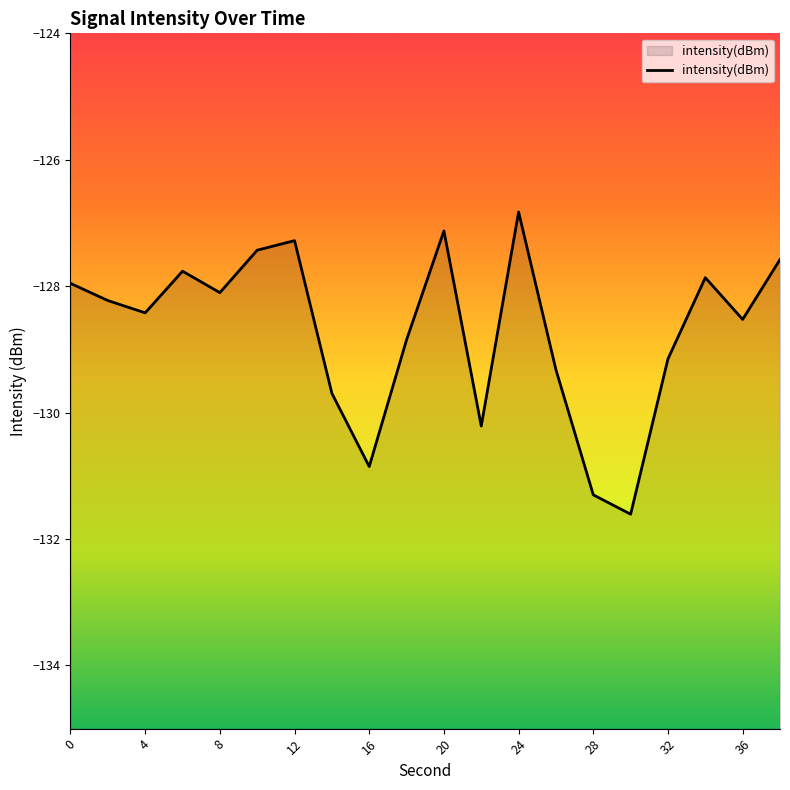

Count the number of categories in the chart.

20